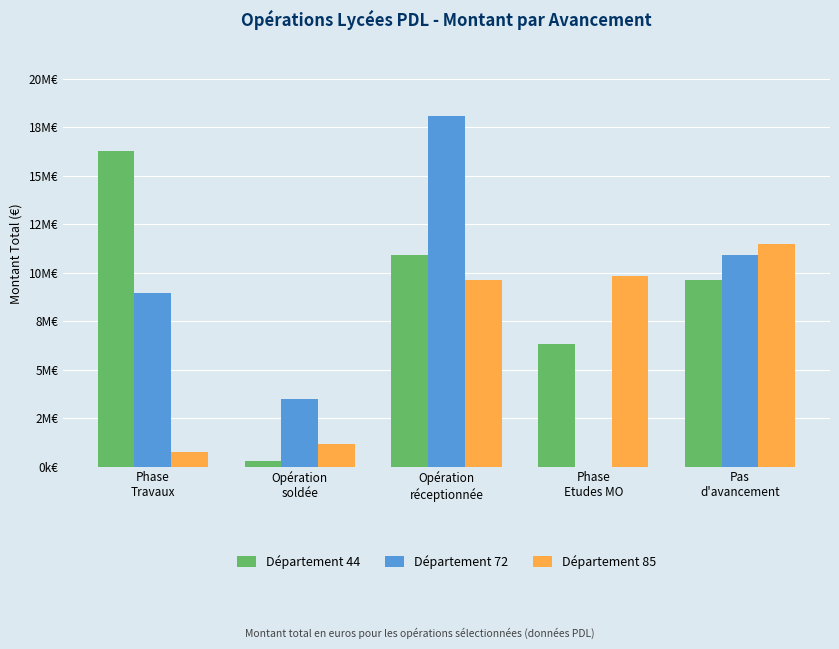

What is the value of the Département 72 bar at the 5th from the left?

10908000